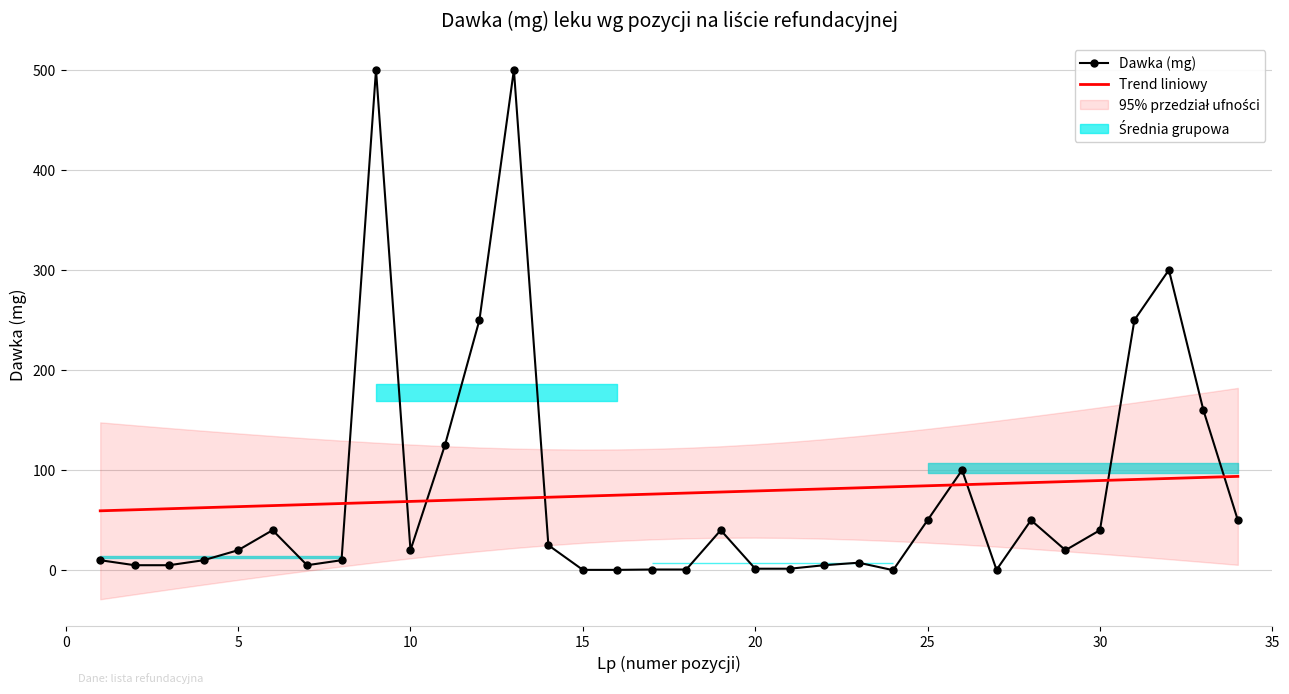

How many intersections are there between Trend liniowy and Dawka (mg)?

8